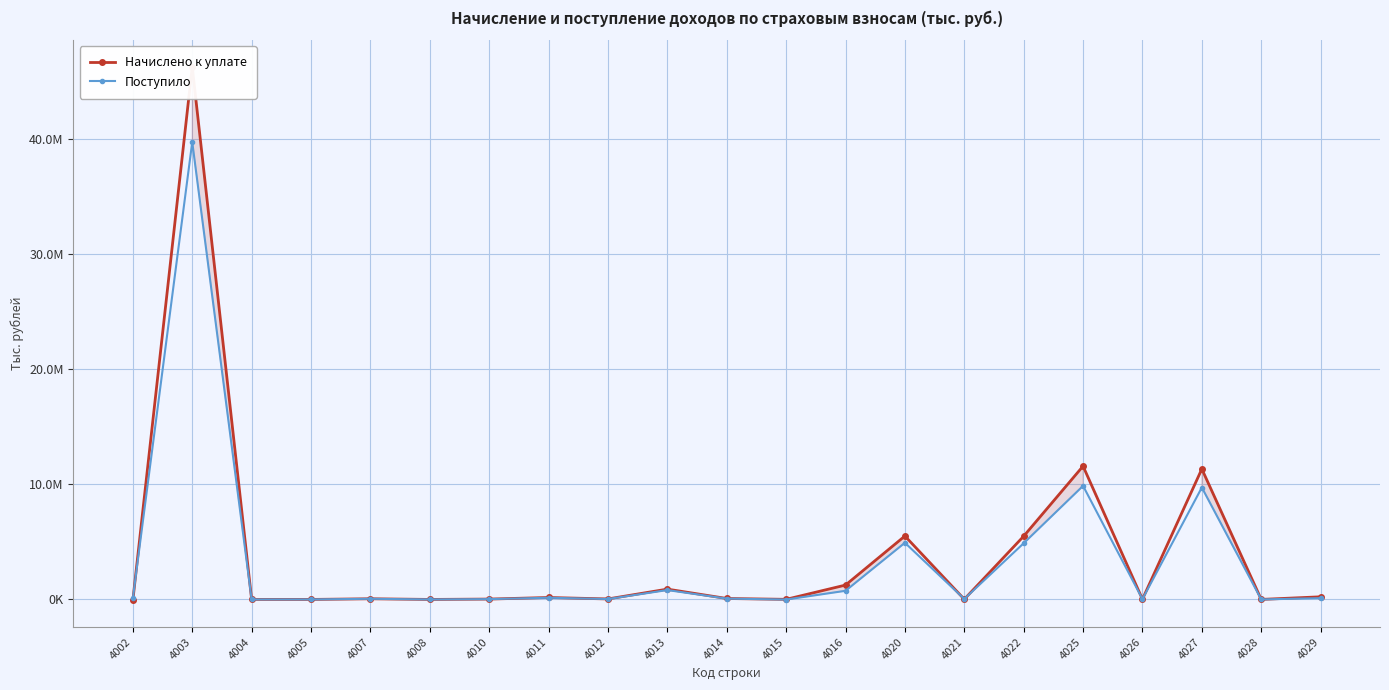

Count the number of categories in the chart.

21